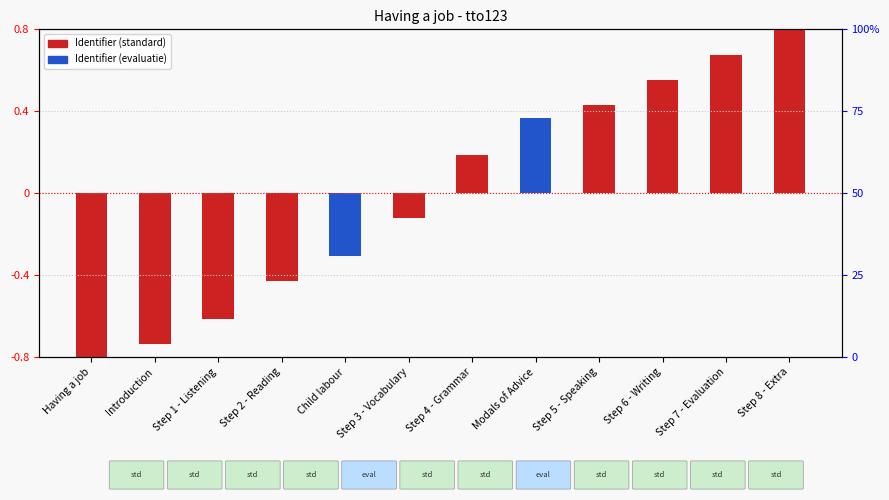

Rank the categories by value from lowest to highest.

Having a job, Introduction, Step 1 - Listening, Step 2 - Reading, Child labour, Step 3 - Vocabulary, Step 4 - Grammar, Modals of Advice, Step 5 - Speaking, Step 6 - Writing, Step 7 - Evaluation, Step 8 - Extra